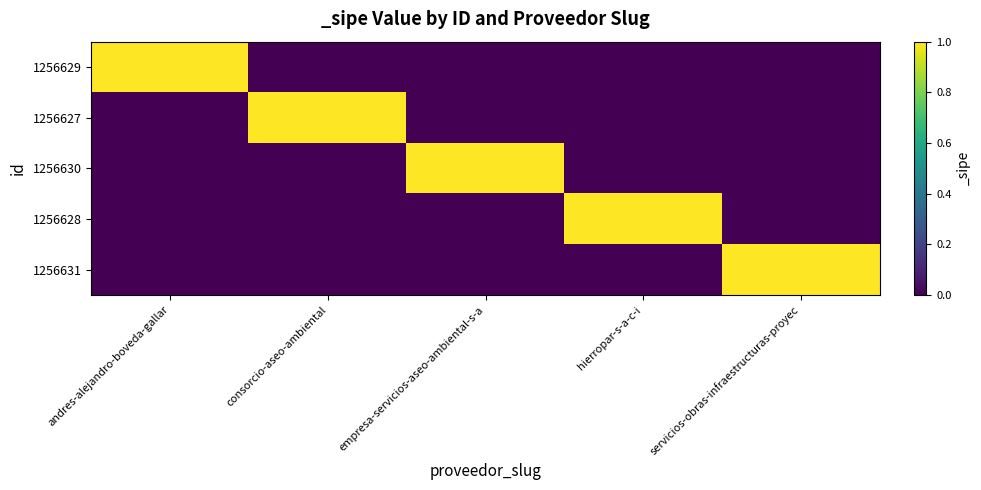

Between andres-alejandro-boveda-gallar and servicios-obras-infraestructuras-proyec, which series saw the biggest shift?

1256629